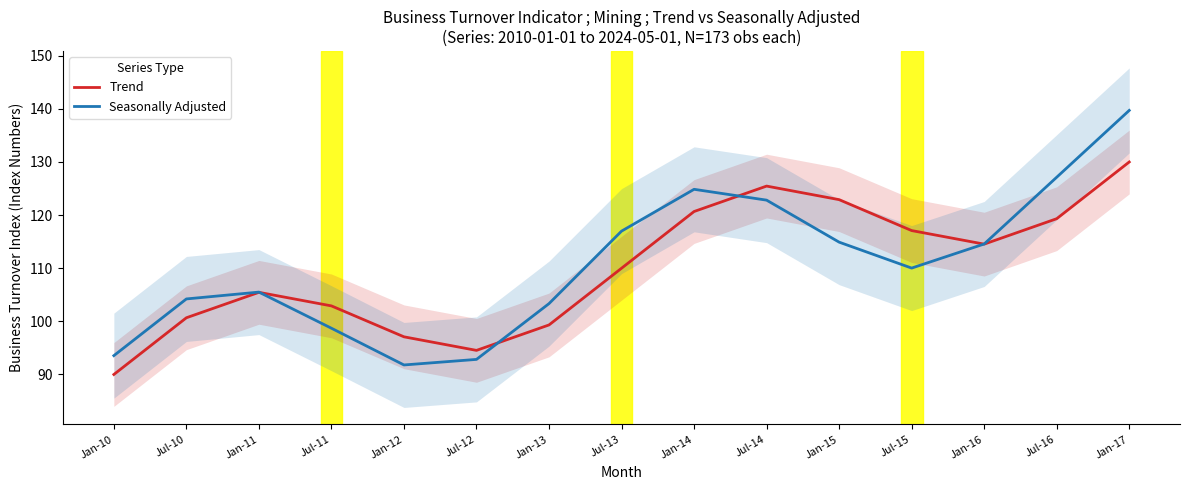

What is the spread (max minus min) of values at Jan-10?

3.5